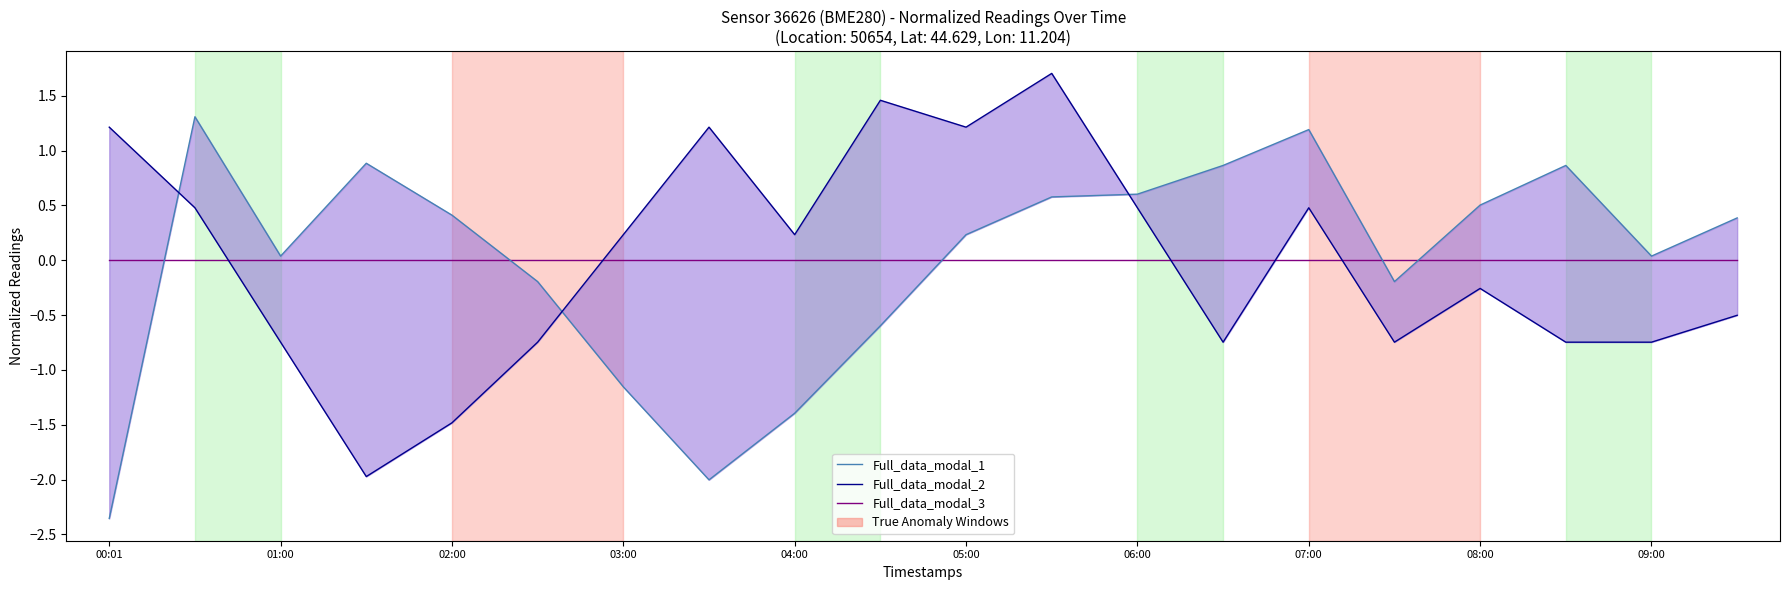

What are all the series names shown in the legend?

Full_data_modal_1, Full_data_modal_2, Full_data_modal_3